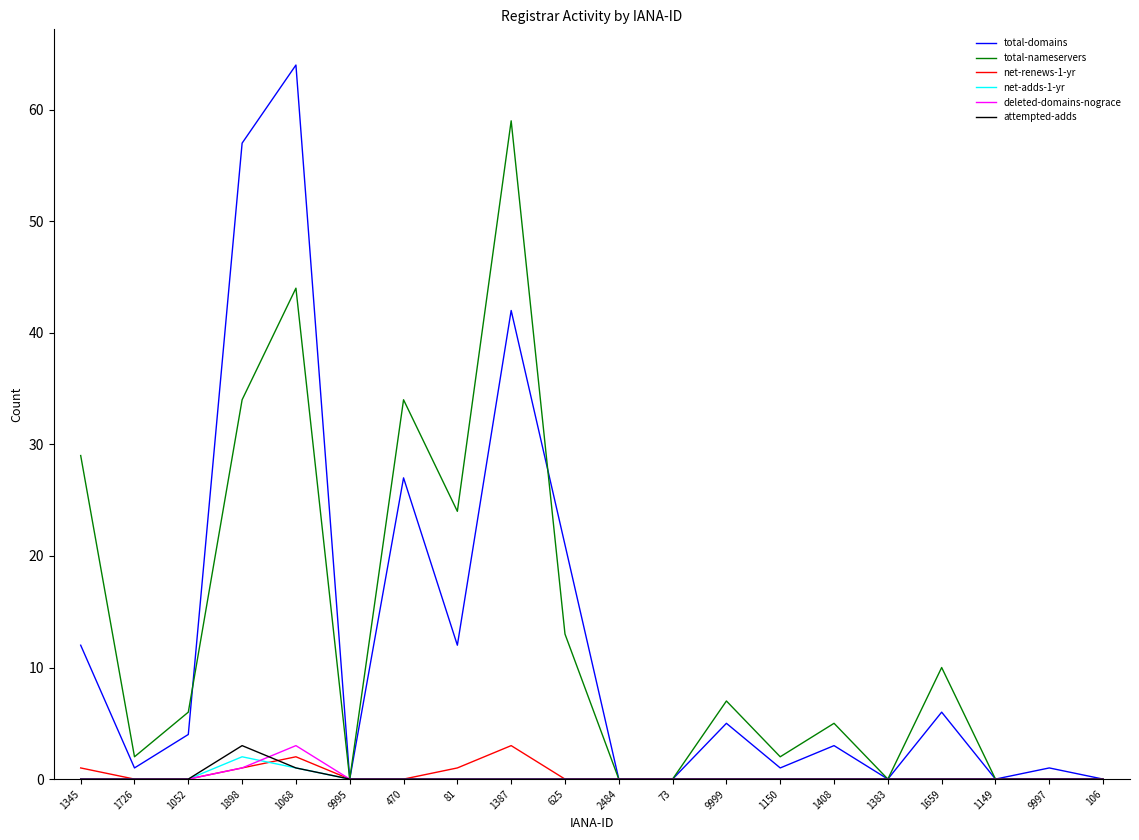

What is the difference between the maximum and minimum values in the total-domains series?

64